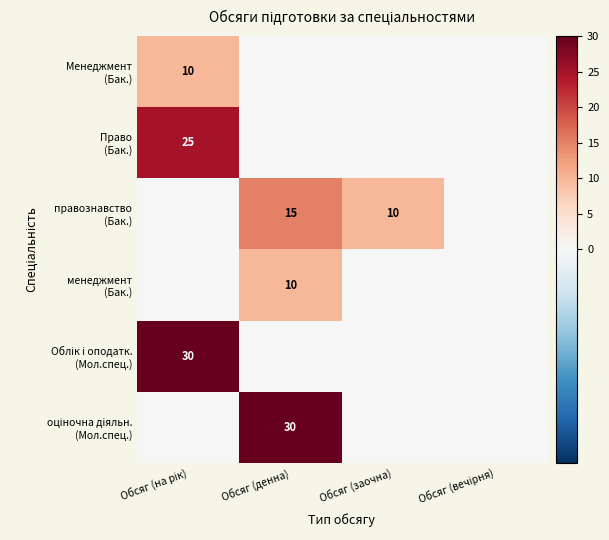

What is the difference between the maximum and minimum values in the Право (Бак.) series?

25